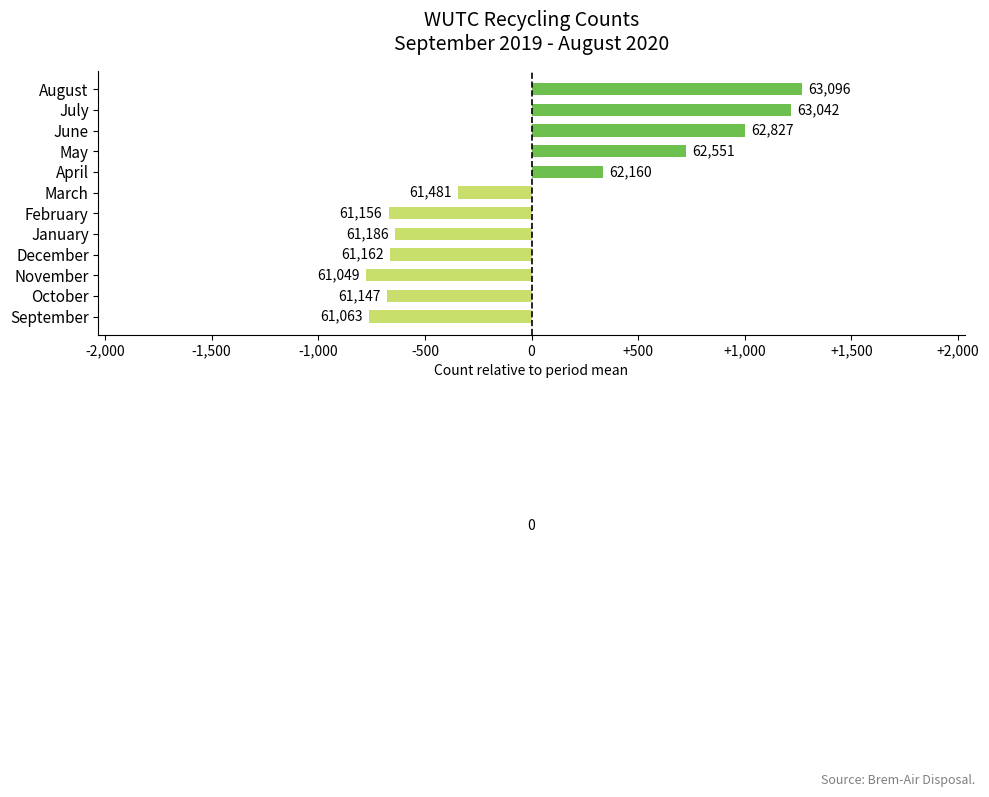

Are the bars horizontal?

Yes